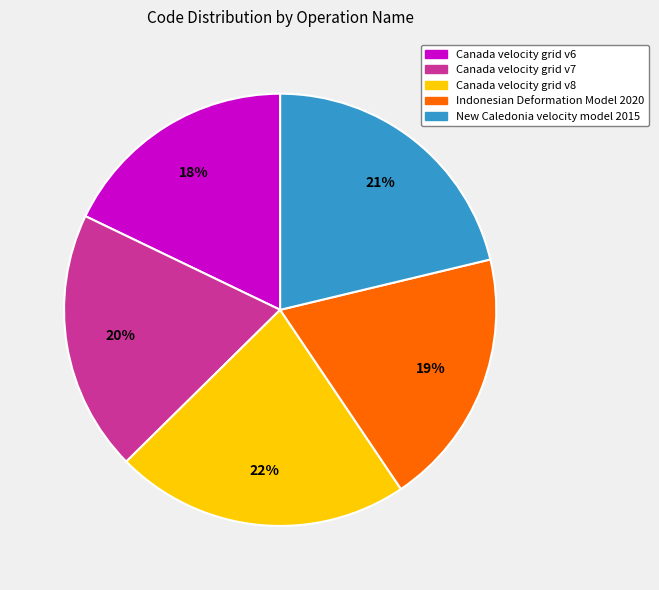

Approximately how many times larger is the value at New Caledonia velocity model 2015 compared to Indonesian Deformation Model 2020?

1.1